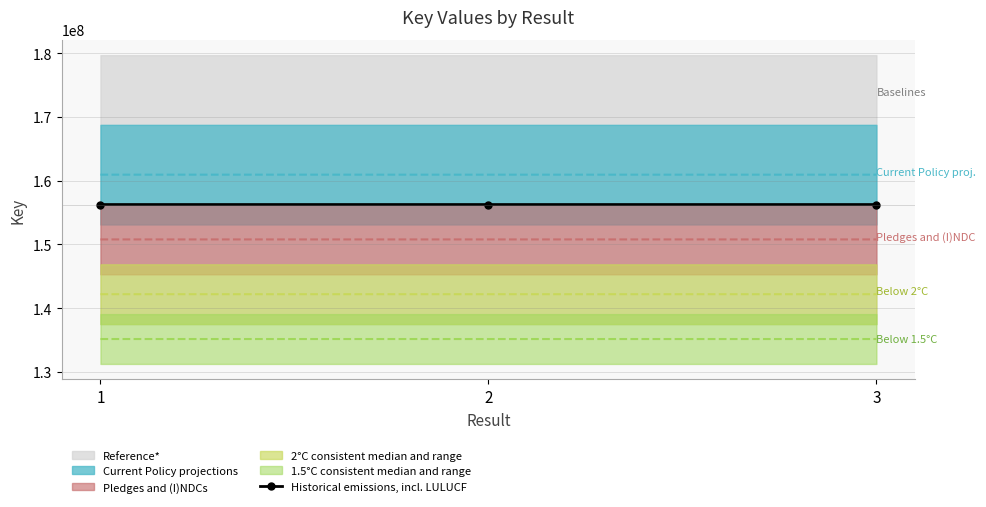

How many data points are less than 156238945?

1